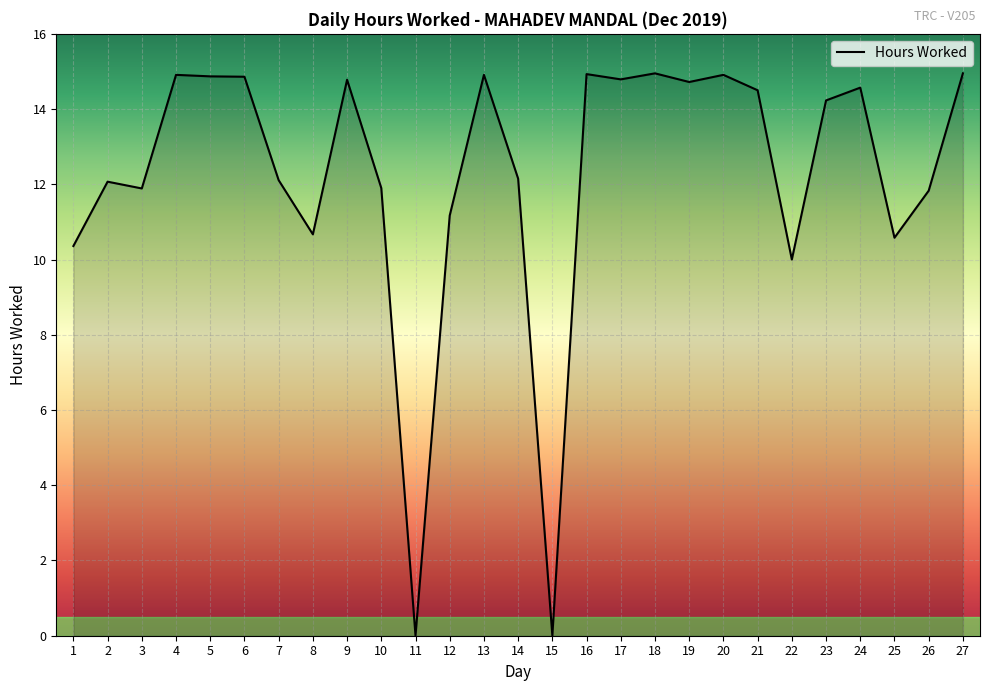

Which has a higher value, 1 or 3?

3